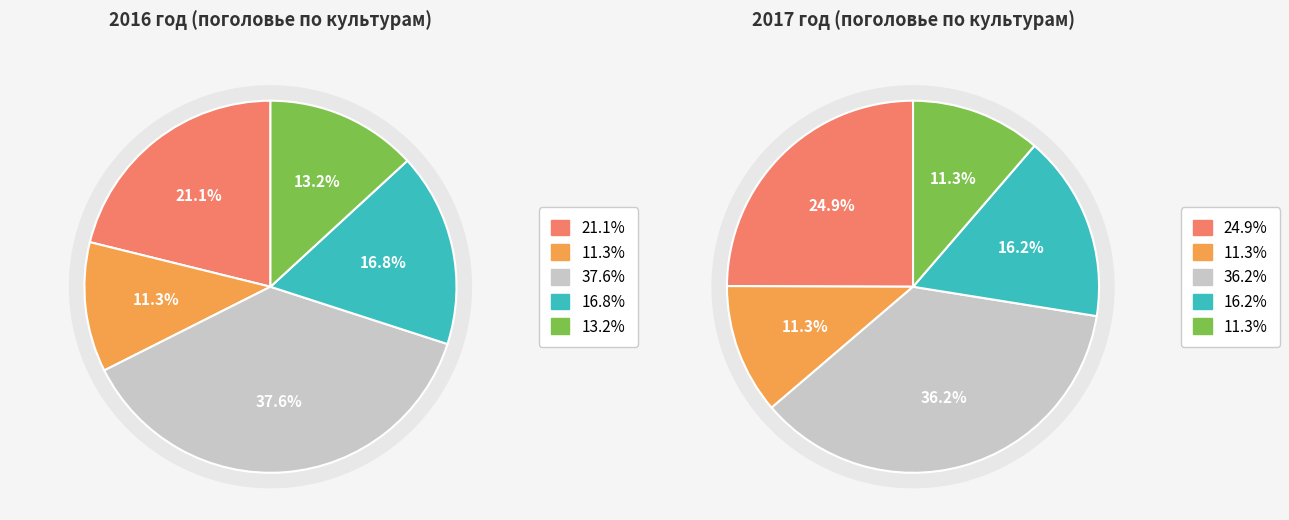

True or false: 4 accounts for 4% of the total.

False